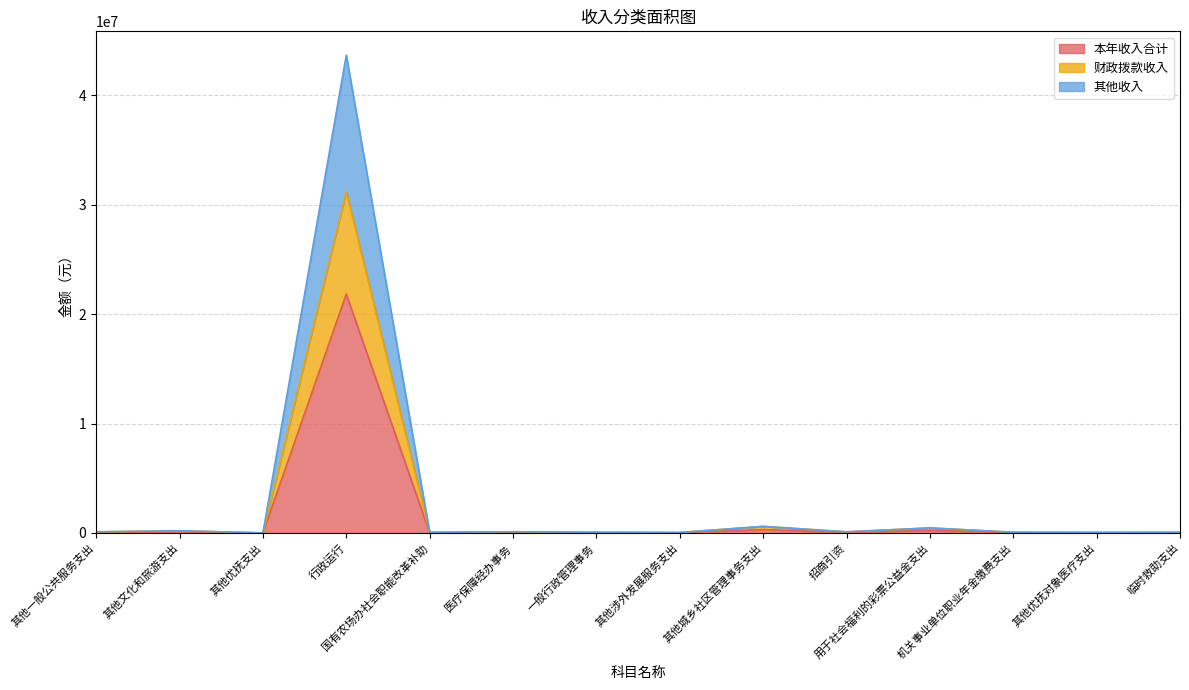

What position from the left is 医疗保障经办事务?

6